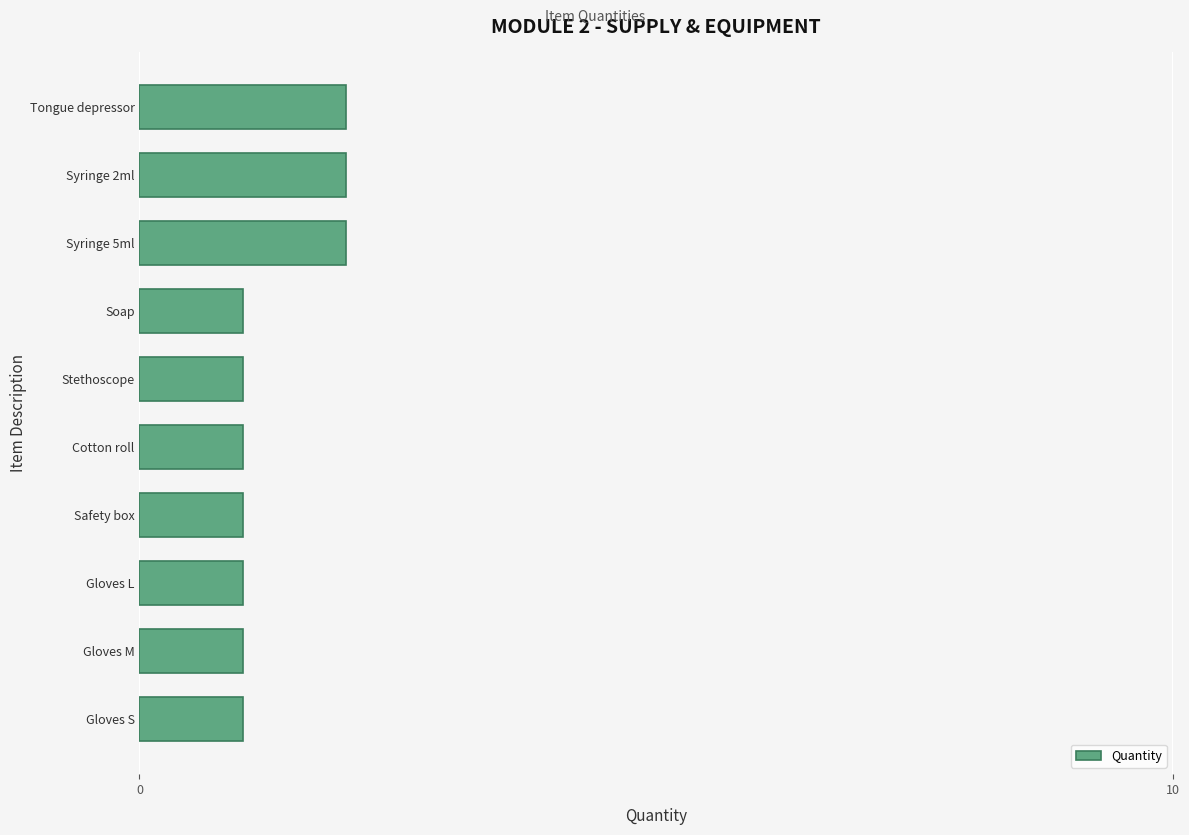

Which has a higher value, Gloves M or Syringe 2ml?

Syringe 2ml